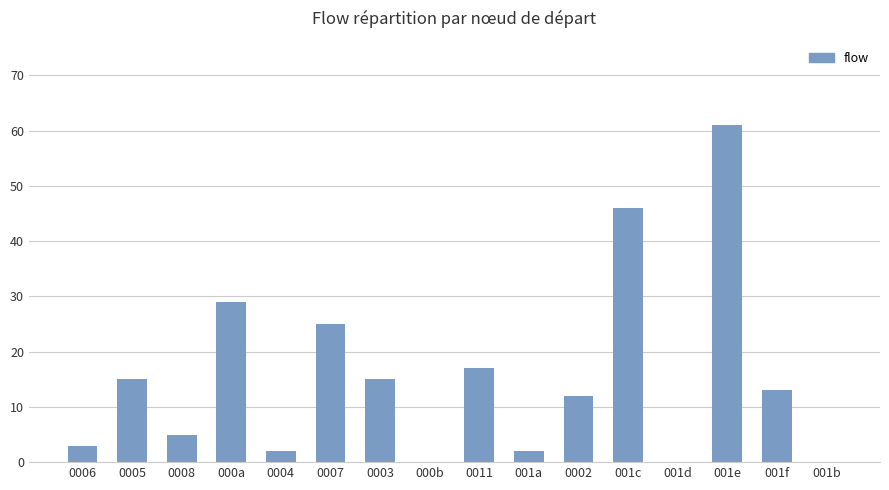

Where is the data nearest to the value 30?

000a